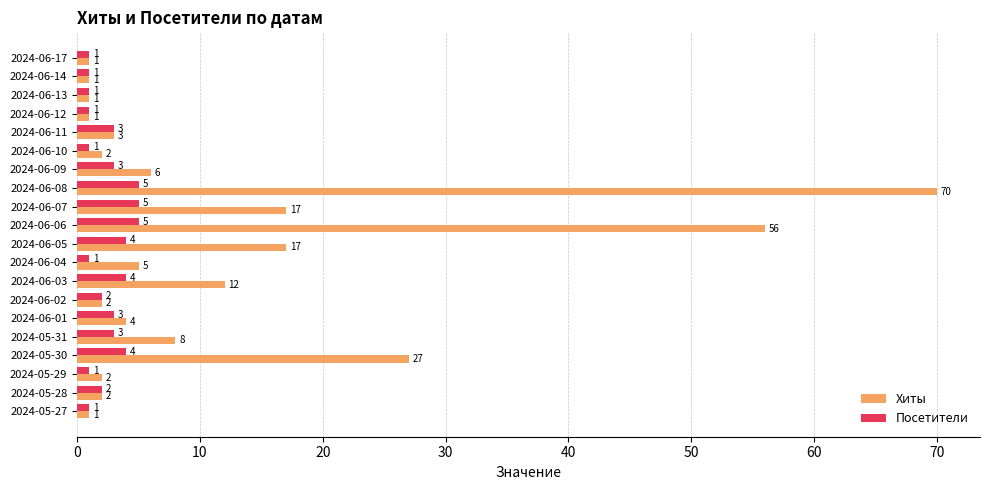

At 2024-06-04, list the series in order from largest to smallest.

Хиты, Посетители